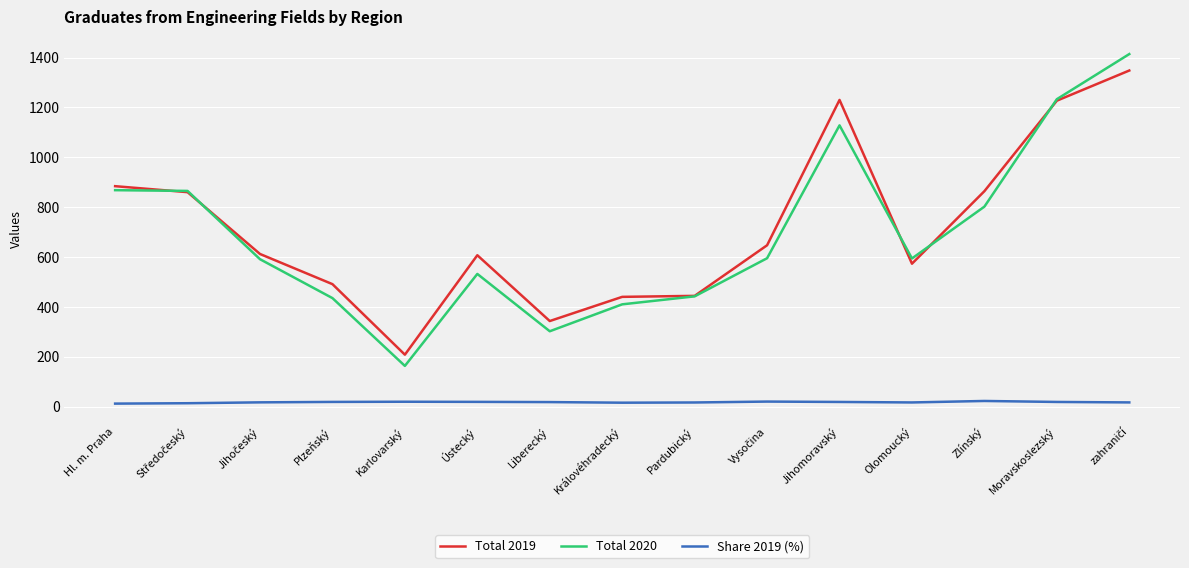

Which category has the lowest value in the Total 2020 series?

Karlovarský